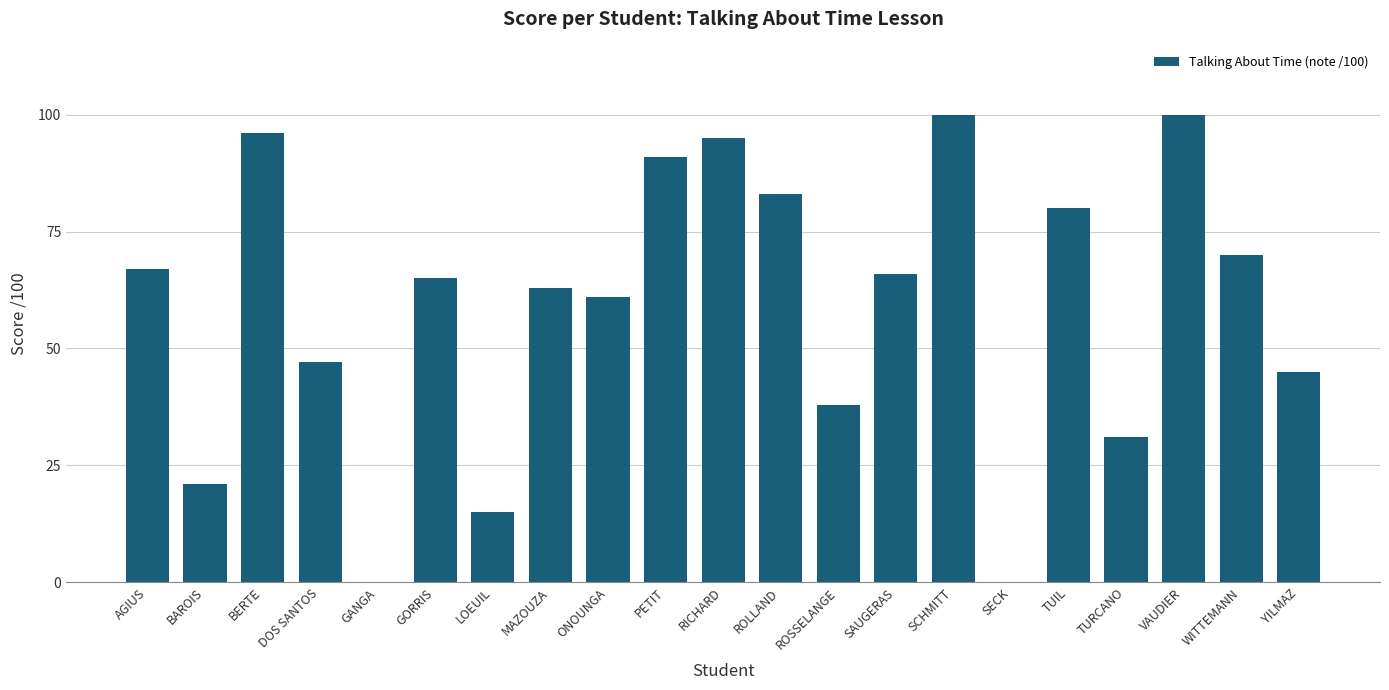

What is the ratio of the value at VAUDIER to the value at BERTE?

1.0